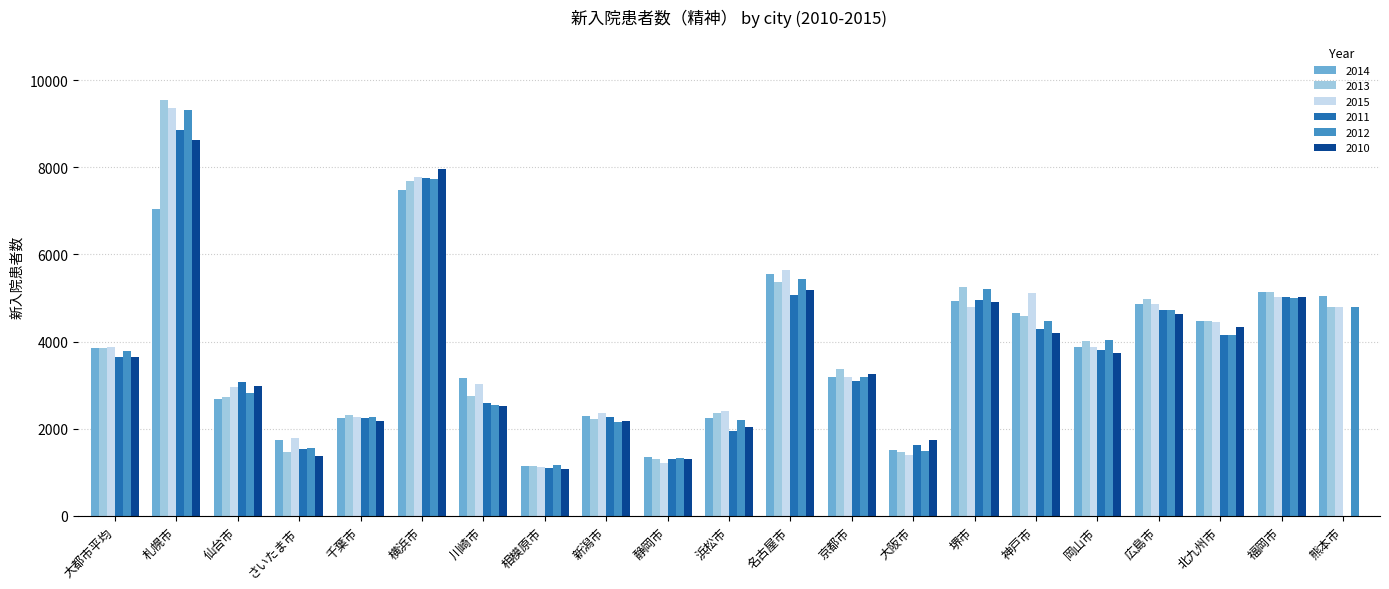

How many categories are shown in the chart?

21